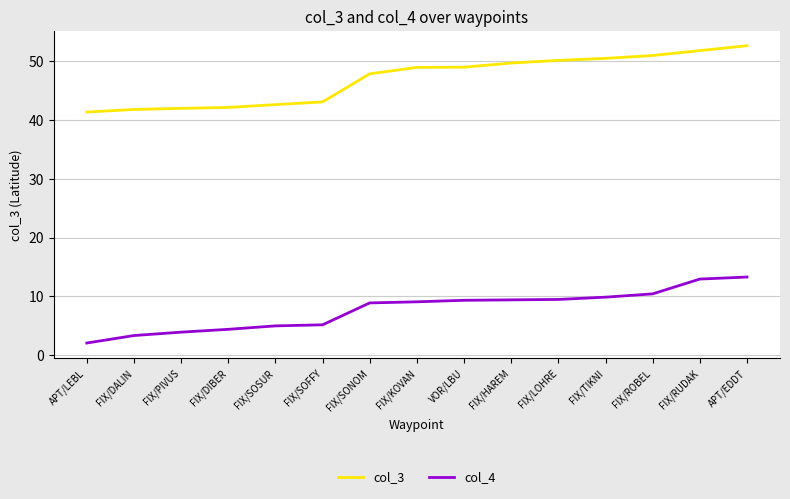

What is the spread (max minus min) of values at FIX/LOHRE?

40.6